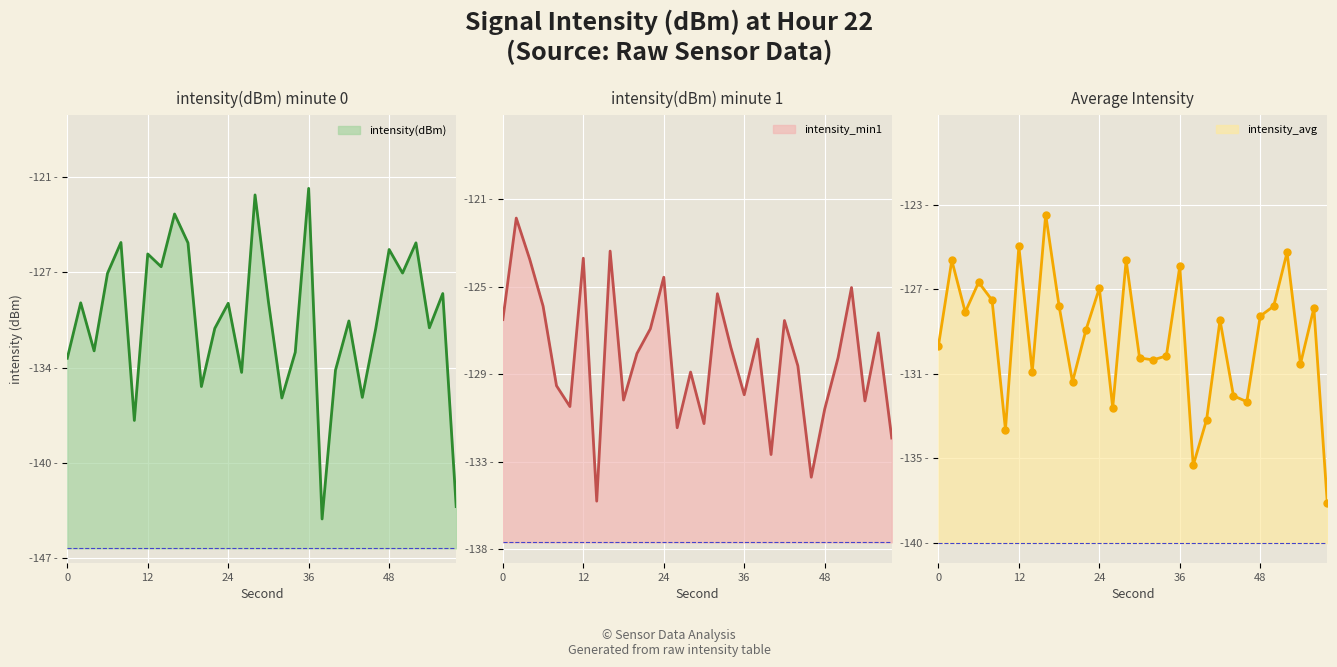

How many lines are shown in the chart?

3